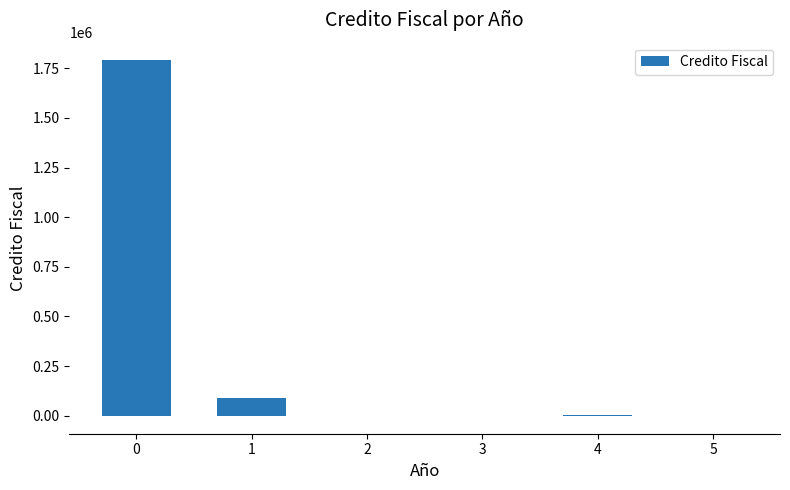

At which label is the value closest to 894089?

1